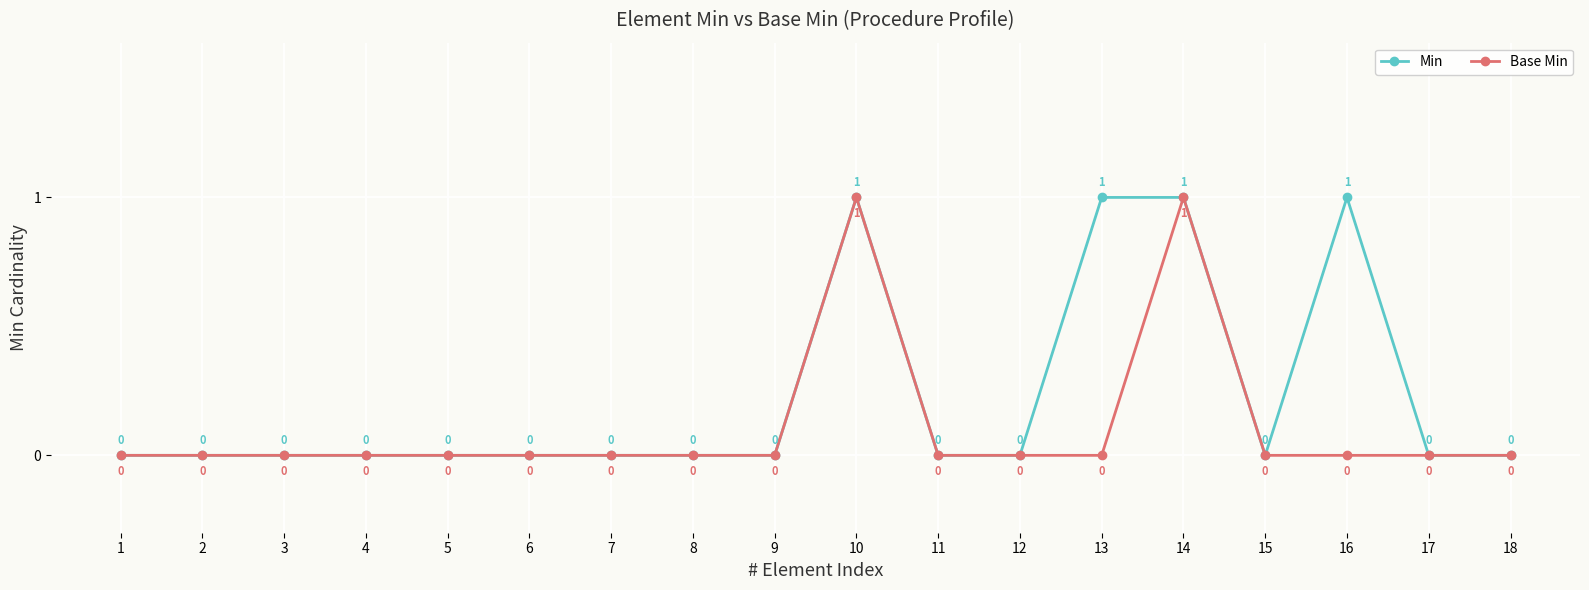

What is the highest value of the Min series?

1